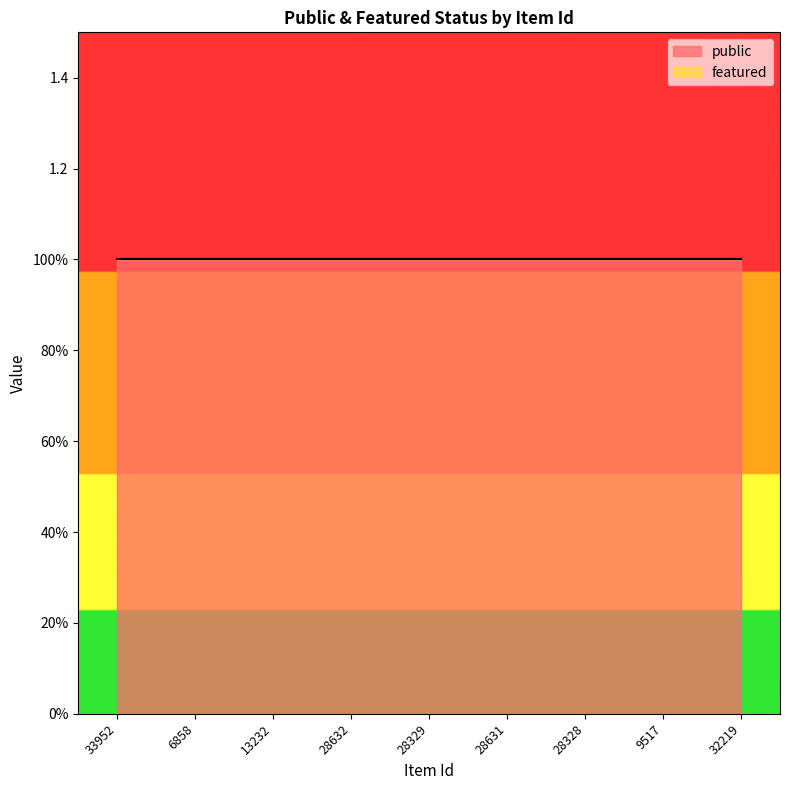

True or false: featured and public cross at least once.

False